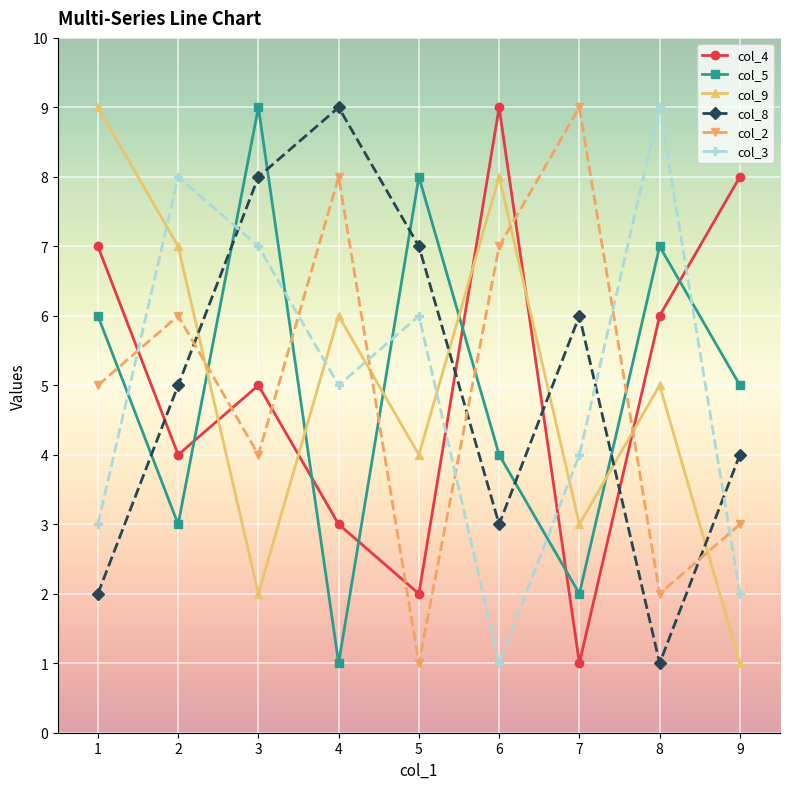

Count the number of categories in the chart.

9